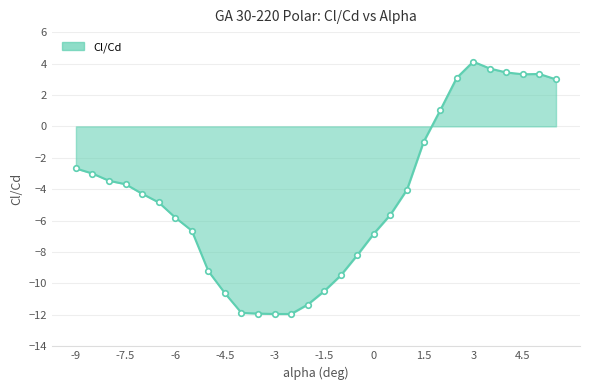

Does the chart have visible grid lines?

Yes